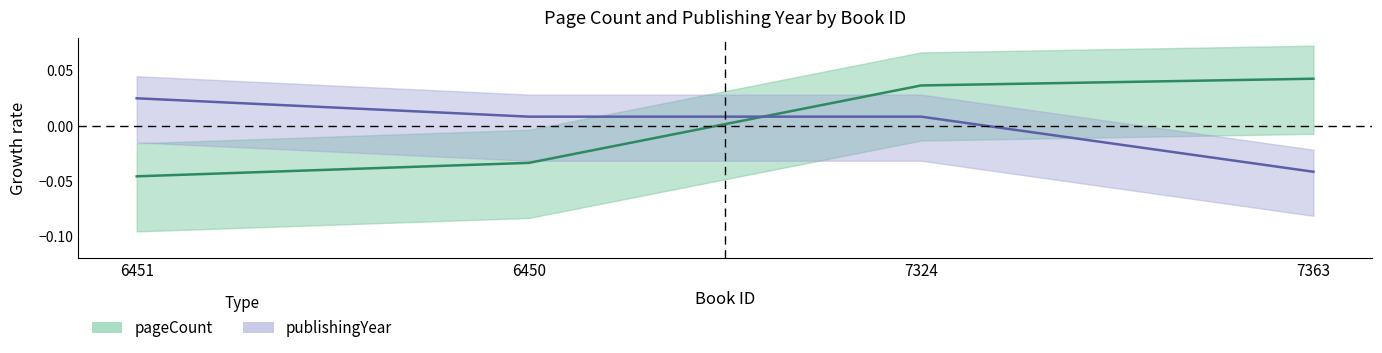

True or false: pageCount (center) has a value of -0.0 at 6451.

True